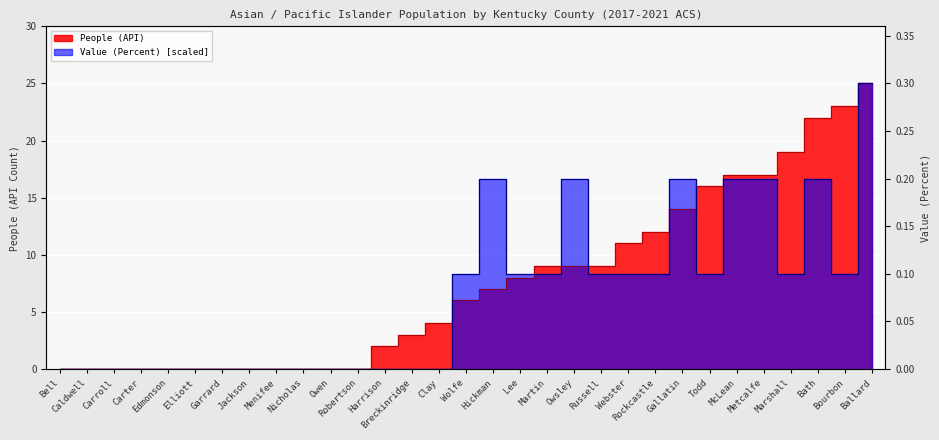

What is the sum of all Value (Percent) values?

200.0